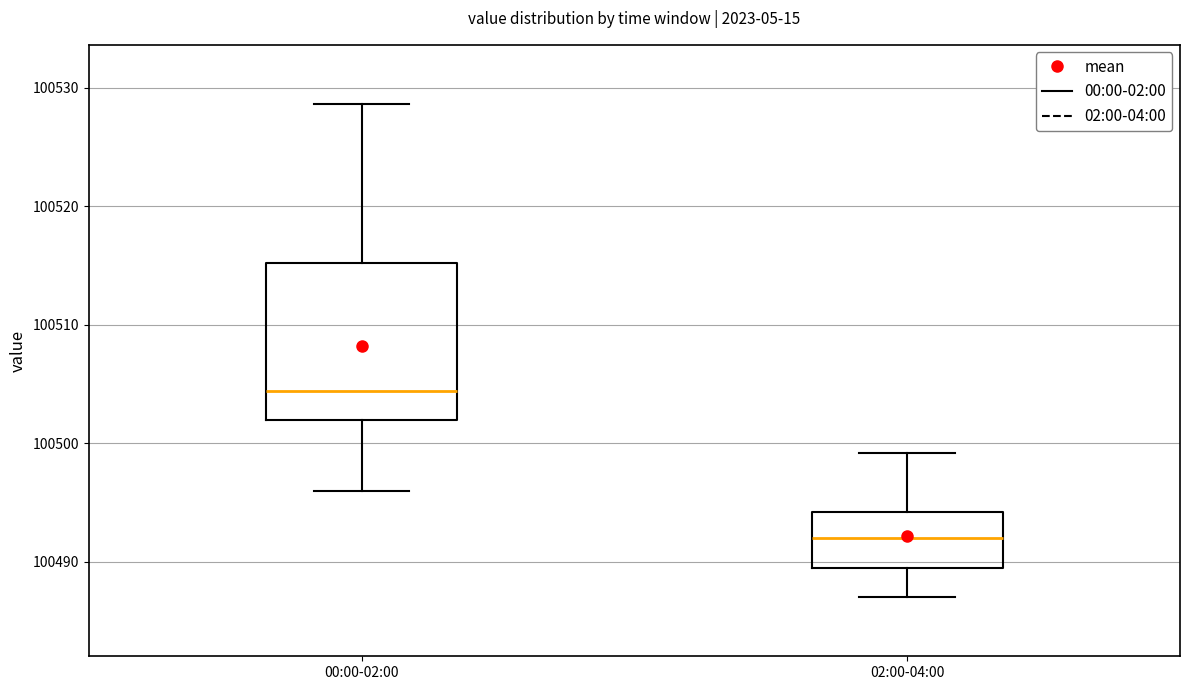

Where is the upper edge of the box for 02:00-04:00 on the y-axis? The values are not printed on the chart, so give them approximately, as read against the axis.

100494